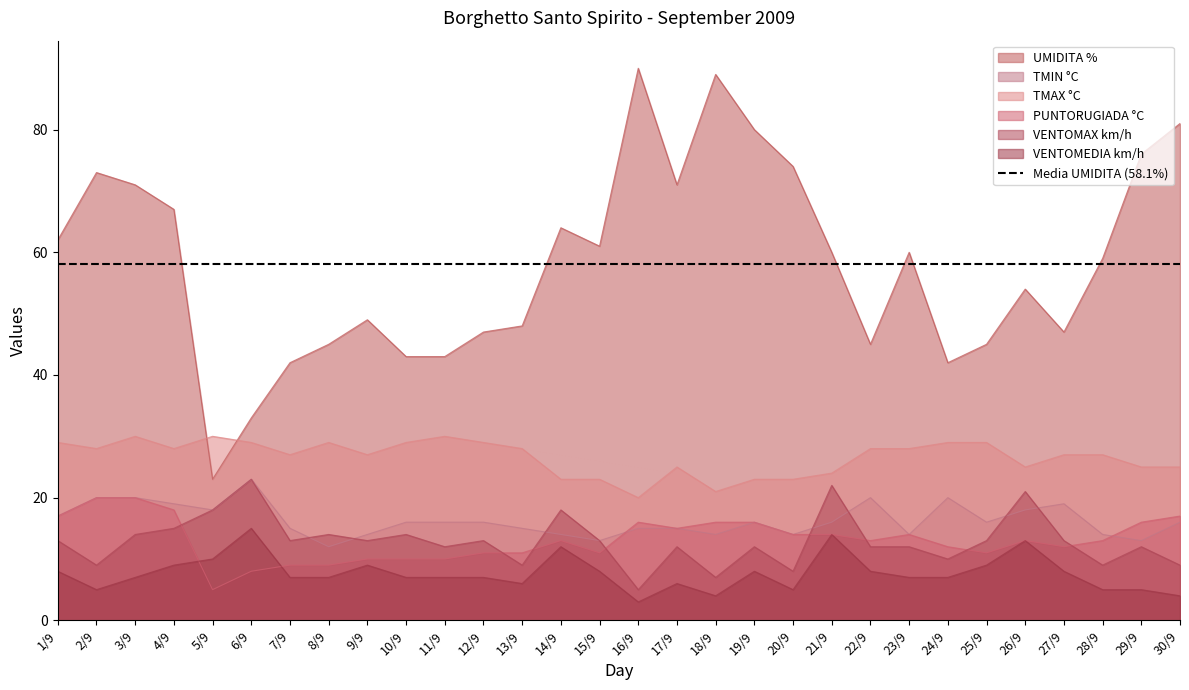

How many interior local peaks does the PUNTORUGIADA °C series have?

4